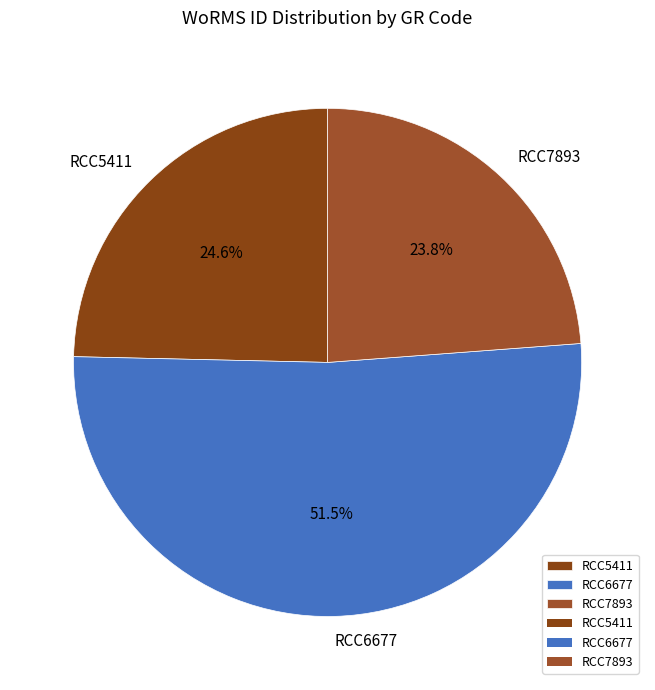

Between RCC7893 and RCC5411, which is larger?

RCC5411